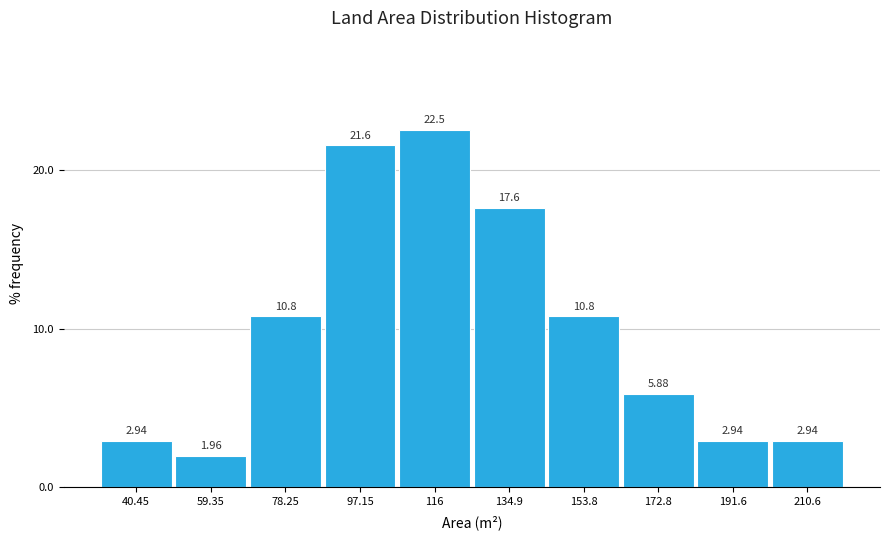

How tall is the bar that spans 202 to 220 on the x-axis? The bar edges are not printed on the chart, so give them approximately, as read against the axis.

2.94